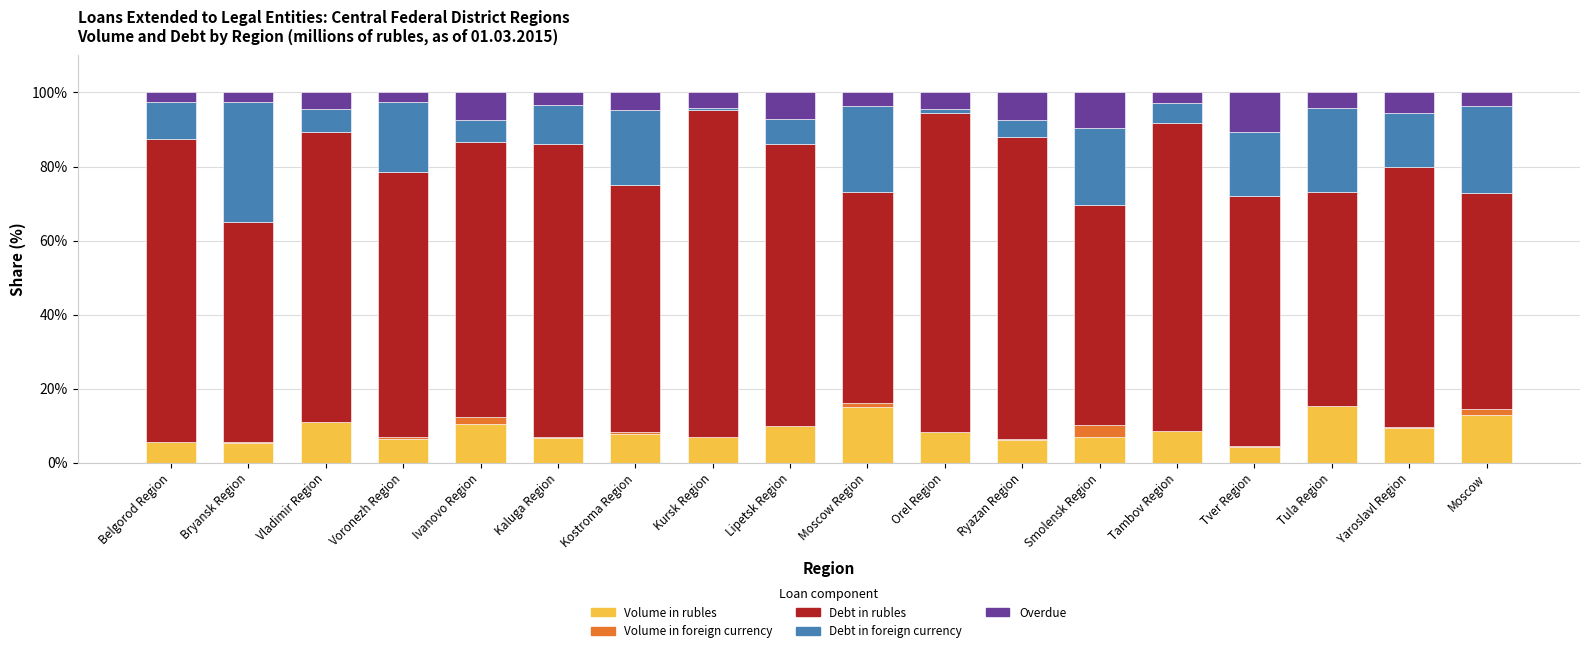

The value of Volume in rubles at Lipetsk Region is 10.1. True or false?

True